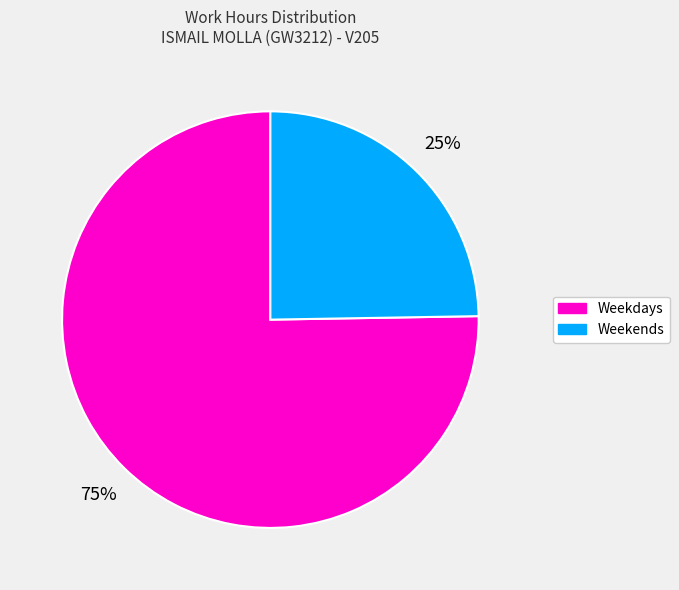

Is the sum of Weekends and Weekdays greater than half?

Yes